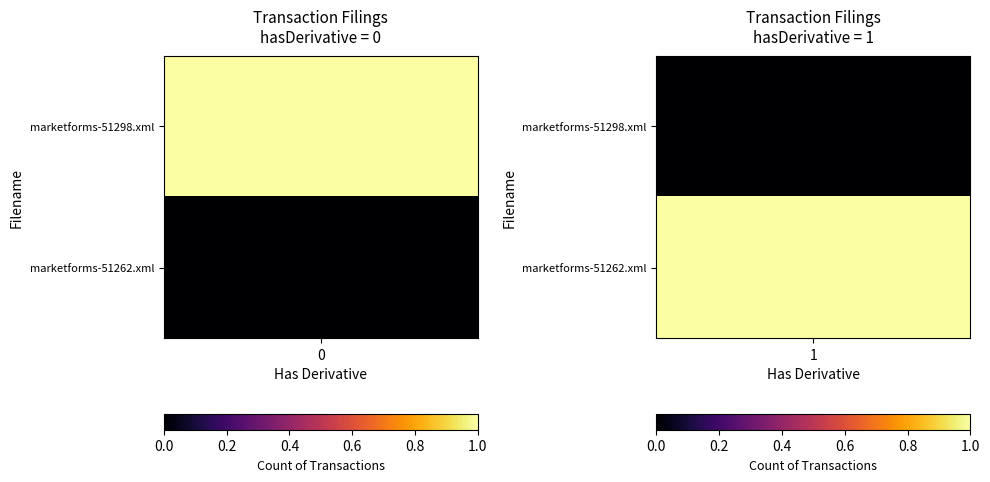

How many marketforms-51262.xml values are between 0 and 1?

2